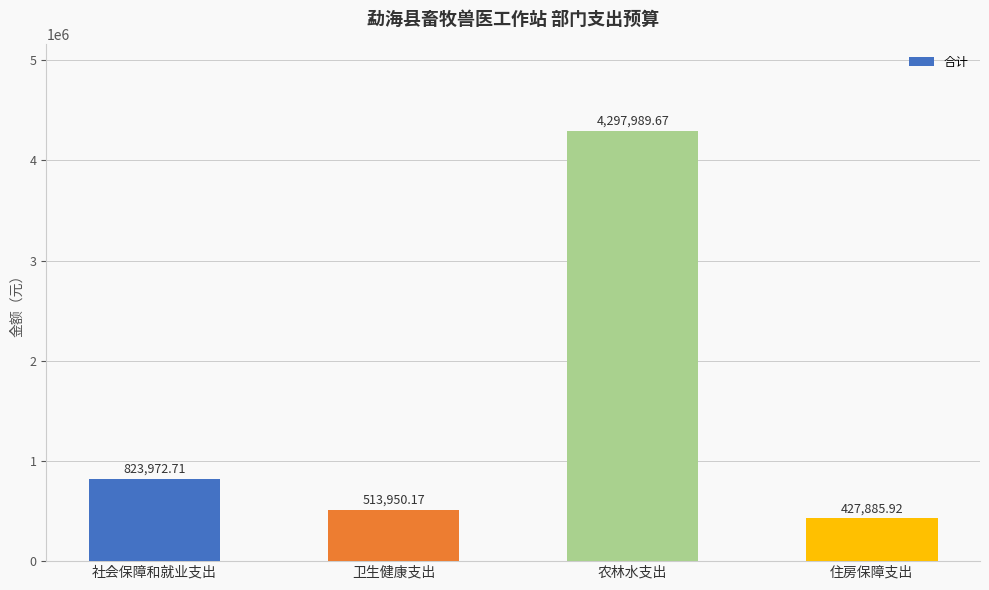

What is the sum of the values at 住房保障支出 and 社会保障和就业支出?

1251858.6